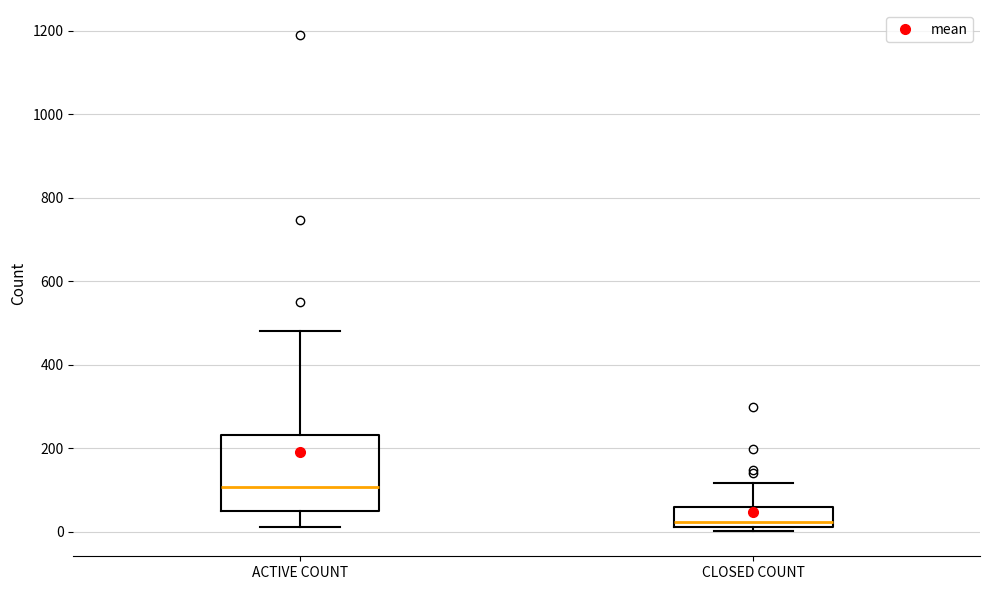

Reading left to right, transcribe this box plot: for each box, give where its median line is, the range the box spans, and where its two whiskers end, as read against the y-axis. The values are not printed on the chart, so give them approximately, as read against the axis.

ACTIVE COUNT: median 100, box 60 to 240, whiskers 20 to 480
CLOSED COUNT: median 20 (just above the box's lower edge), box 20 to 60, whiskers 0 to 120